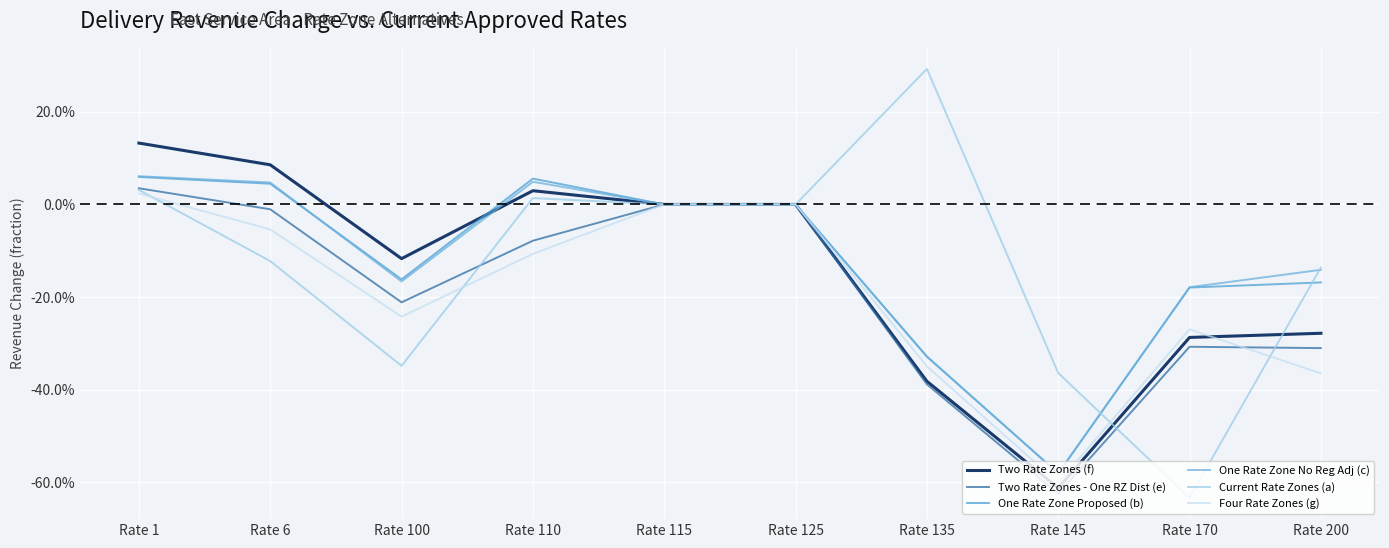

At which category is the sum across all series the highest?

Rate 1